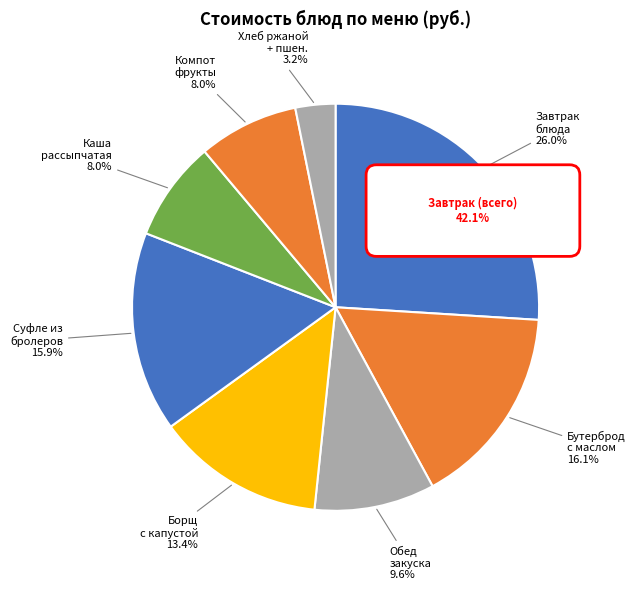

To the nearest percent, what percentage of the pie is Борщ с капустой?

13%